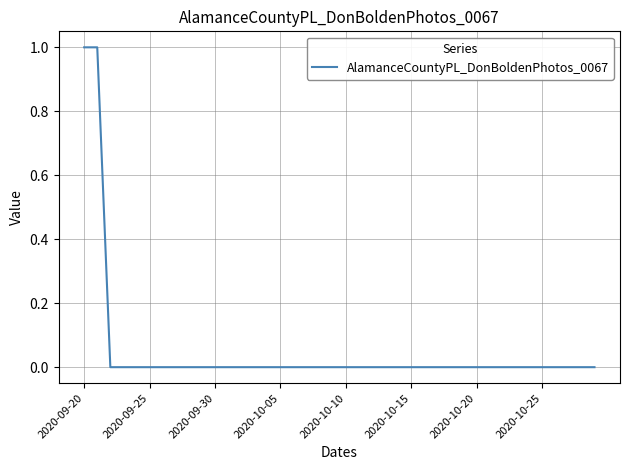

Reading left to right, list all the values displayed in this chart.

1	1	0	0	0	0	0	0	0	0	0	0	0	0	0	0	0	0	0	0	0	0	0	0	0	0	0	0	0	0	0	0	0	0	0	0	0	0	0	0